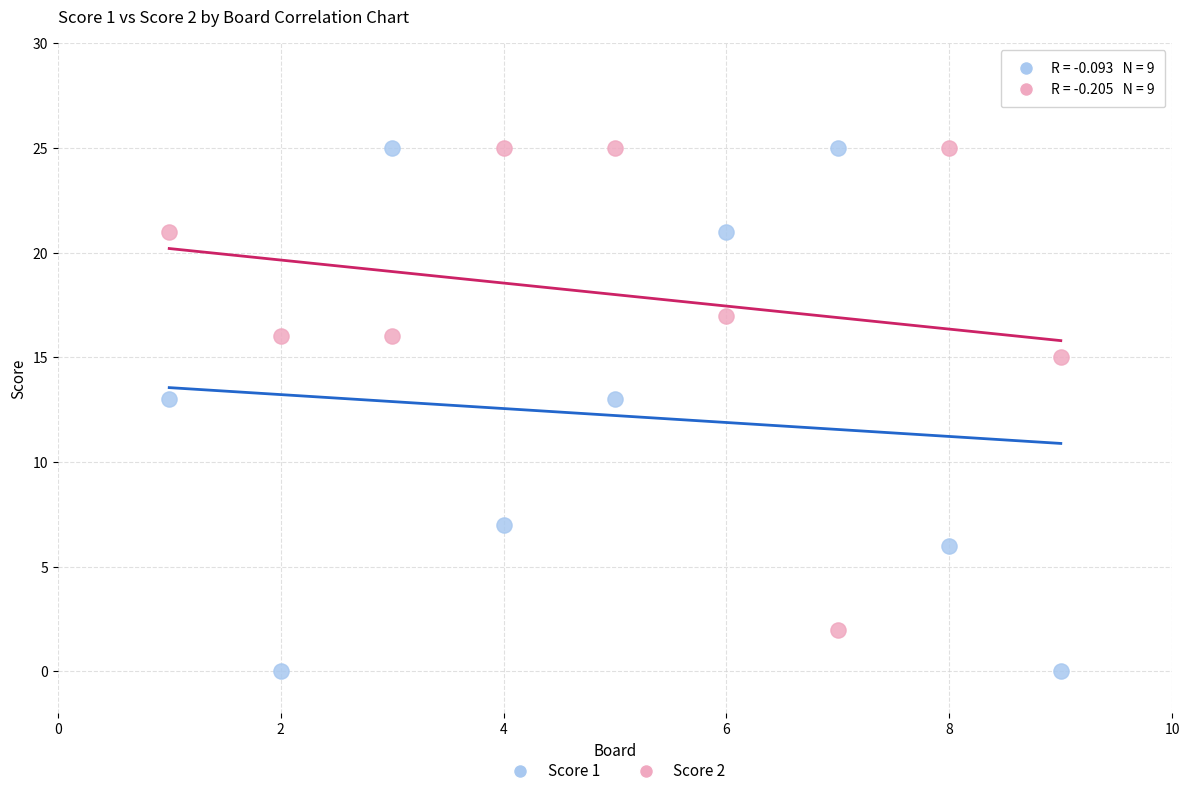

Which series contains the lowest Y value?

Score 1